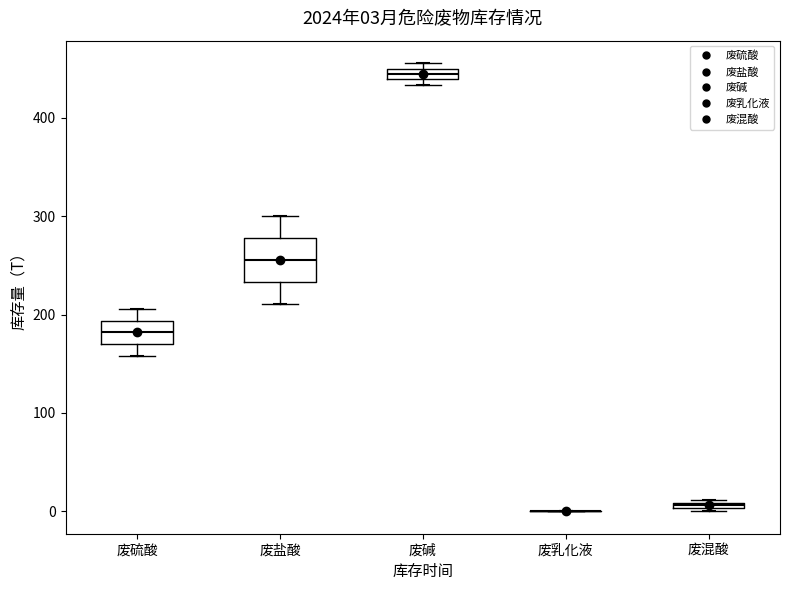

Which box is the tallest, from its lower edge to its upper edge?

废盐酸